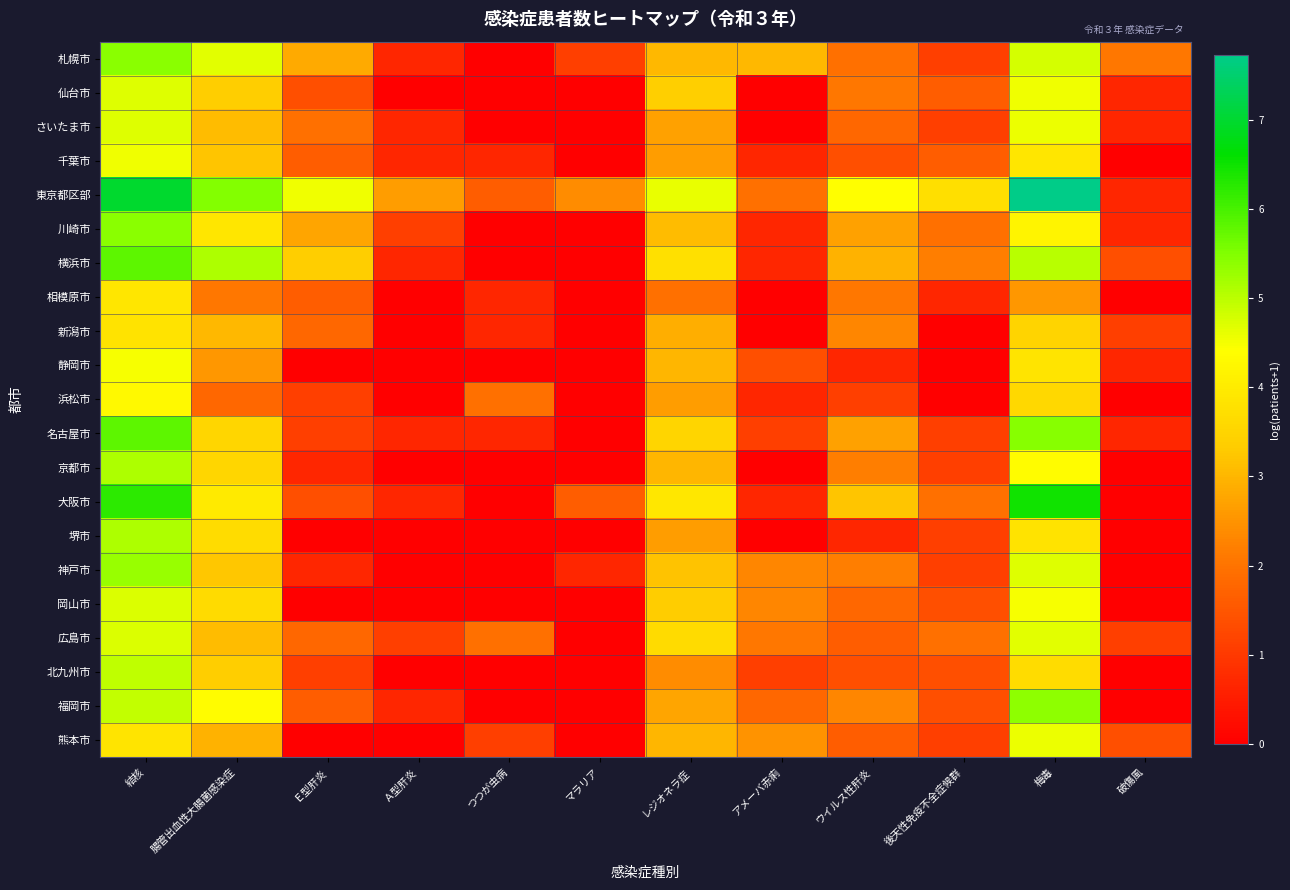

What is the greatest value displayed?

7.7